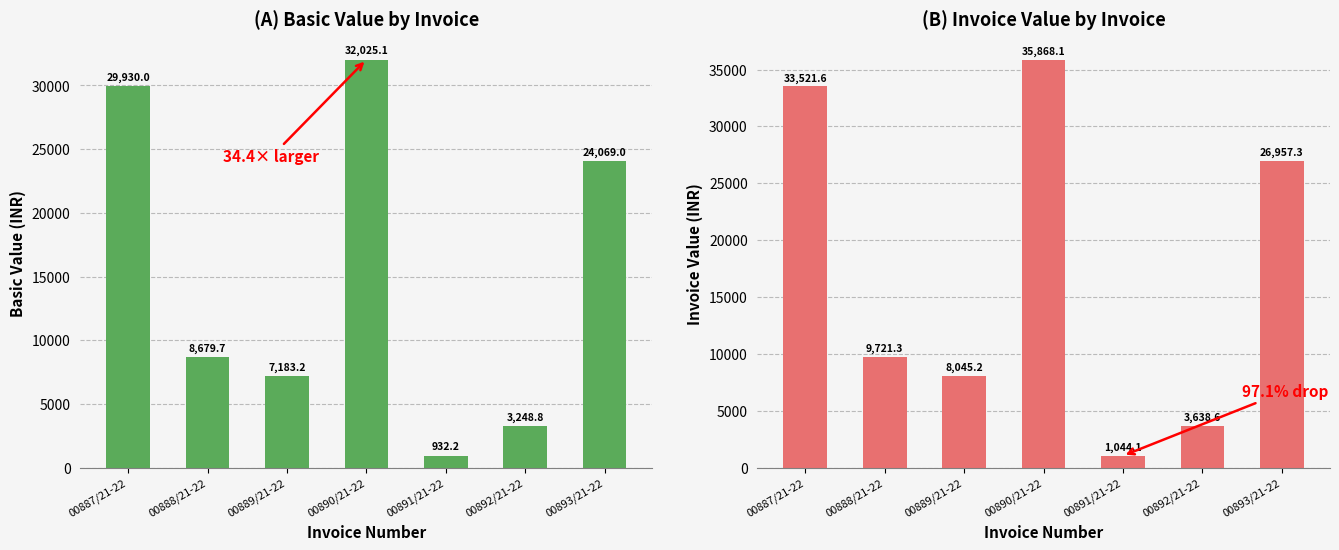

At which label is BASIC VAL closest to 16478?

00893/21-22